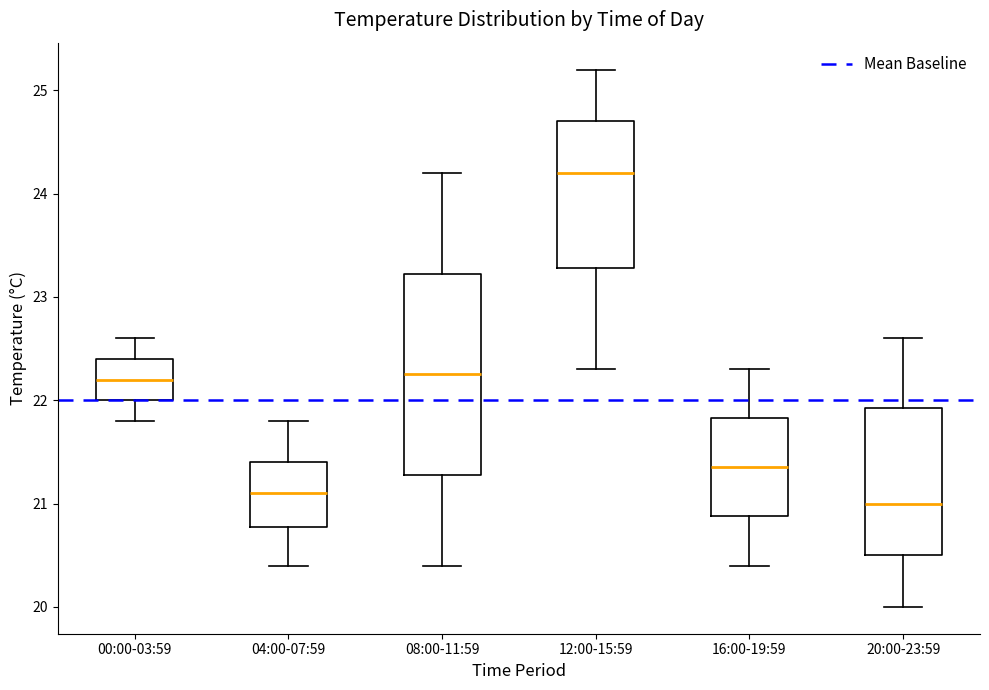

Which box is the tallest, from its lower edge to its upper edge?

08:00-11:59